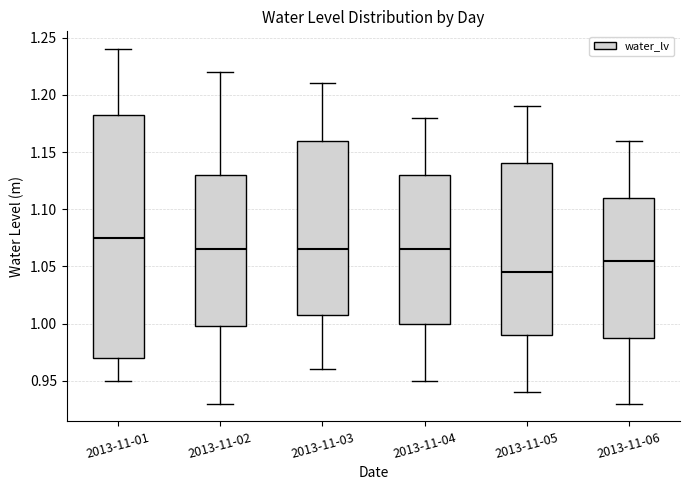

Comparing the boxes themselves (not the whiskers), which one is the tallest?

2013-11-01